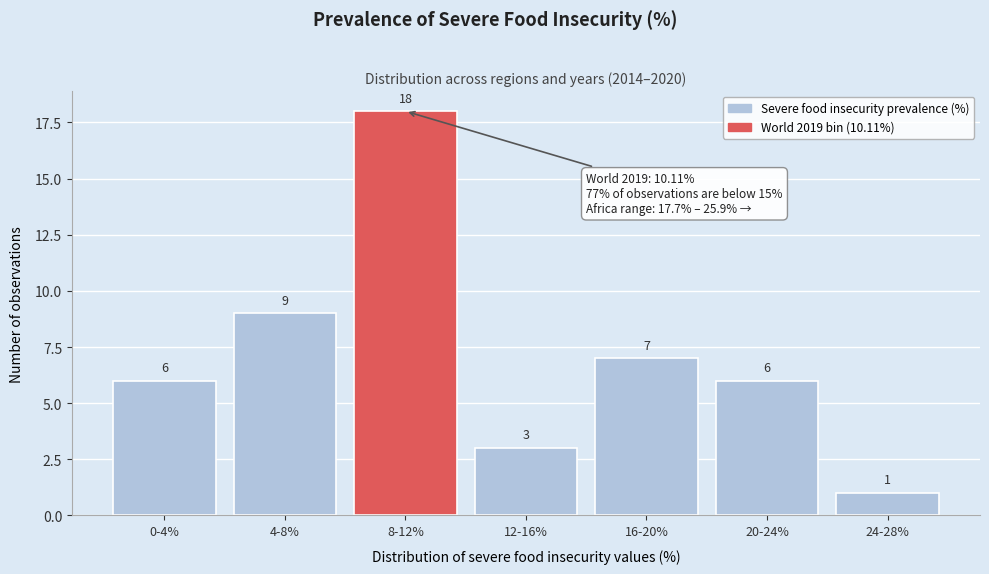

Reading right to left, extract all data points from this chart.

24-28%=1	20-24%=6	16-20%=7	12-16%=3	8-12%=18	4-8%=9	0-4%=6